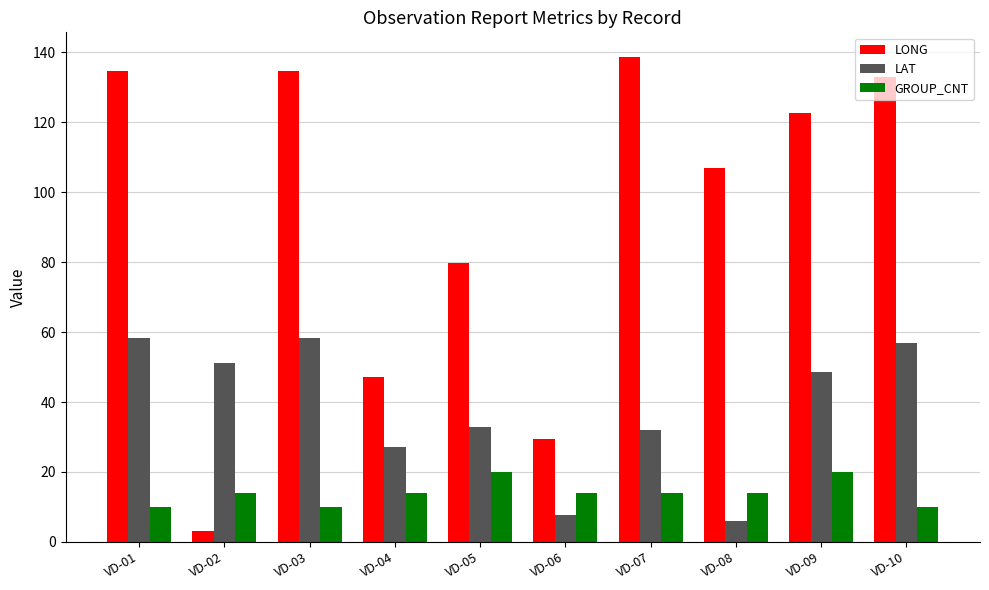

How many data points in LAT are less than 48?

5